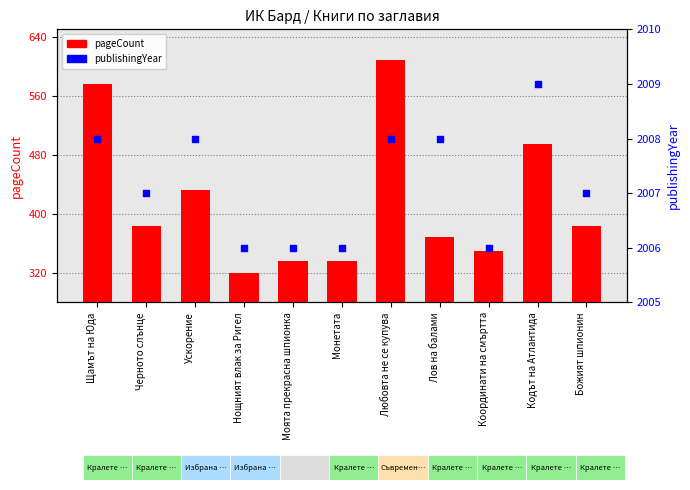

Which series has the largest Y range (max minus min)?

pageCount